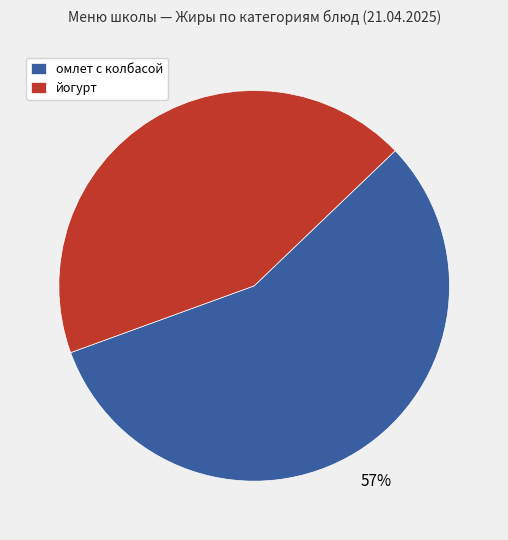

Count the number of slices in the pie.

2